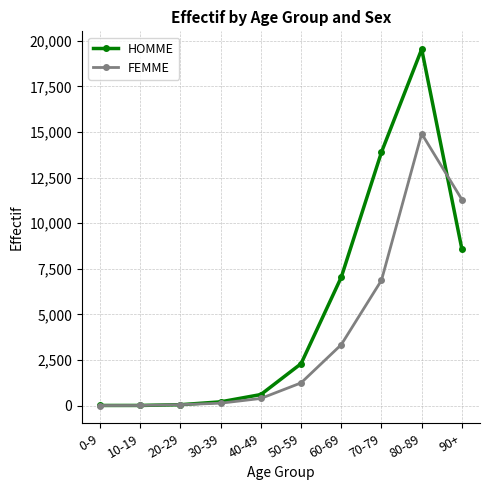

Which series ends up on top after the final intersection of HOMME and FEMME?

FEMME